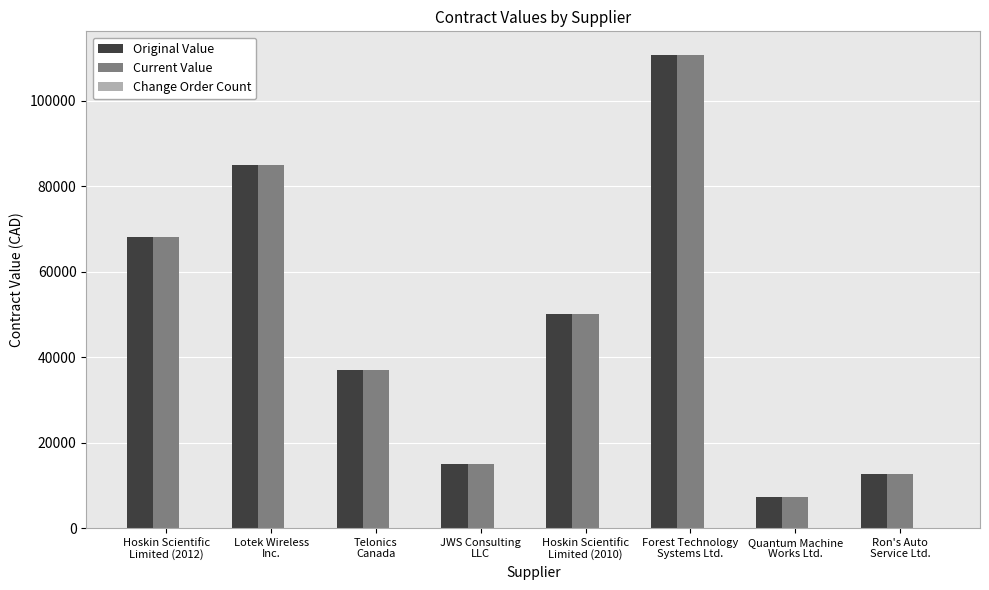

What position from the right is Hoskin Scientific
Limited (2010)?

4